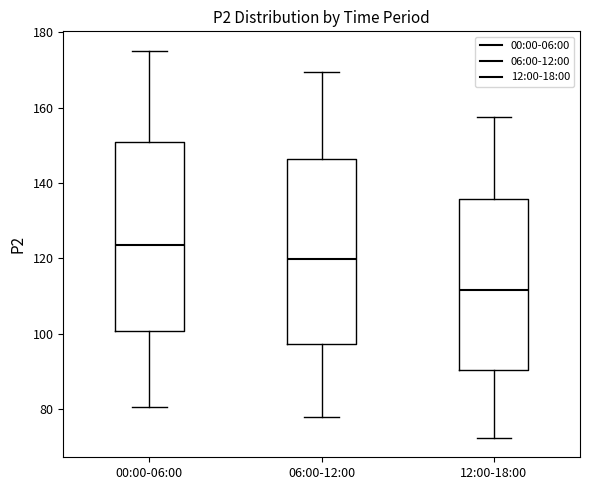

Where does the median line of the box for 00:00-06:00 sit on the y-axis? The values are not printed on the chart, so give them approximately, as read against the axis.

124